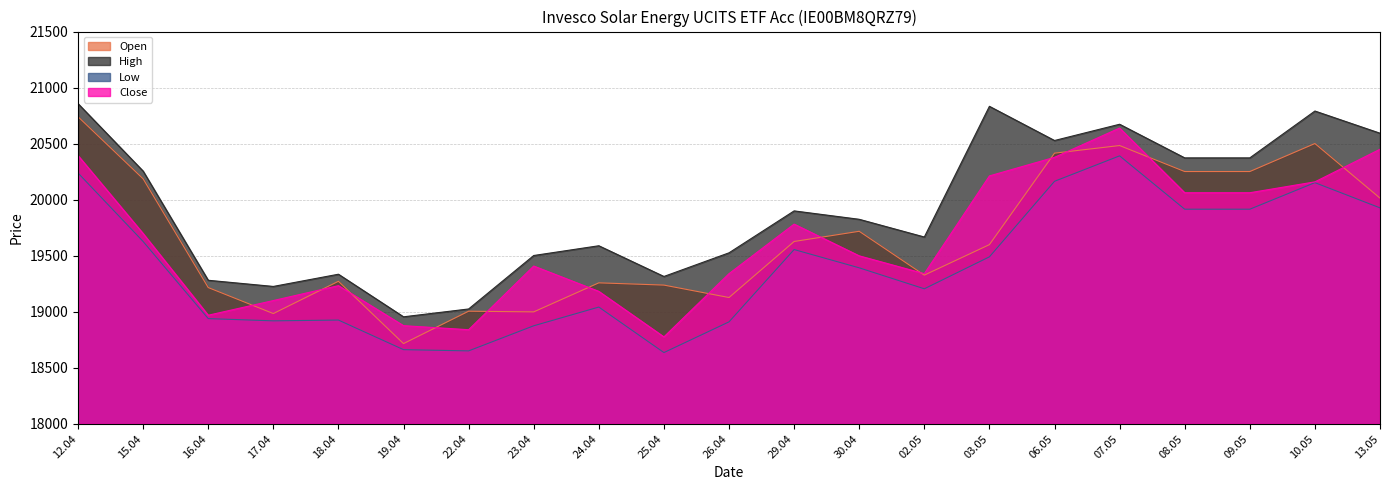

Reading right to left, extract all data points from this chart.

Open: 20014	20501	20251	20251	20483	20415	19599	19327	19718	19627	19127	19238	19258	18999	19005	18716	19272	18984	19216	20186	20740
High: 20593	20791	20373	20373	20673	20528	20833	19667	19825	19900	19526	19315	19589	19502	19025	18955	19335	19226	19281	20255	20857
Low: 19927	20152	19915	19915	20391	20164	19490	19205	19392	19555	18910	18636	19042	18875	18651	18662	18926	18919	18939	19627	20238
Close: 20450	20159	20062	20062	20639	20378	20212	19340	19499	19782	19340	18776	19182	19408	18840	18876	19233	19100	18969	19698	20394